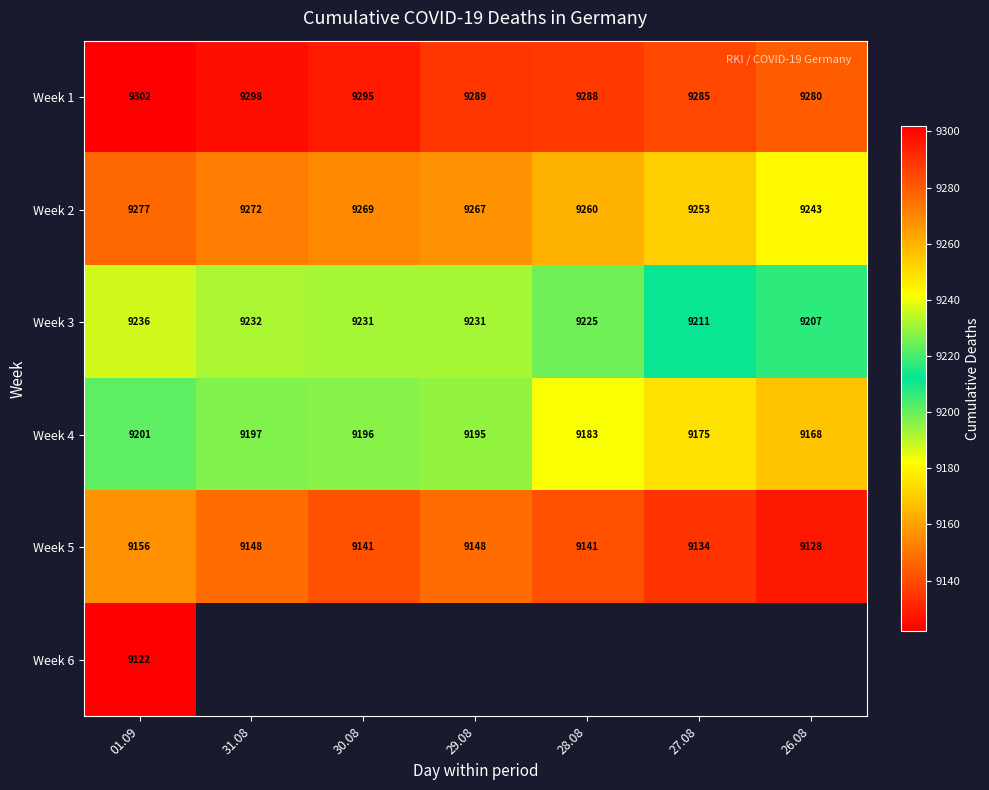

True or false: Week 5 has a value of 9141 at 30.08.

True